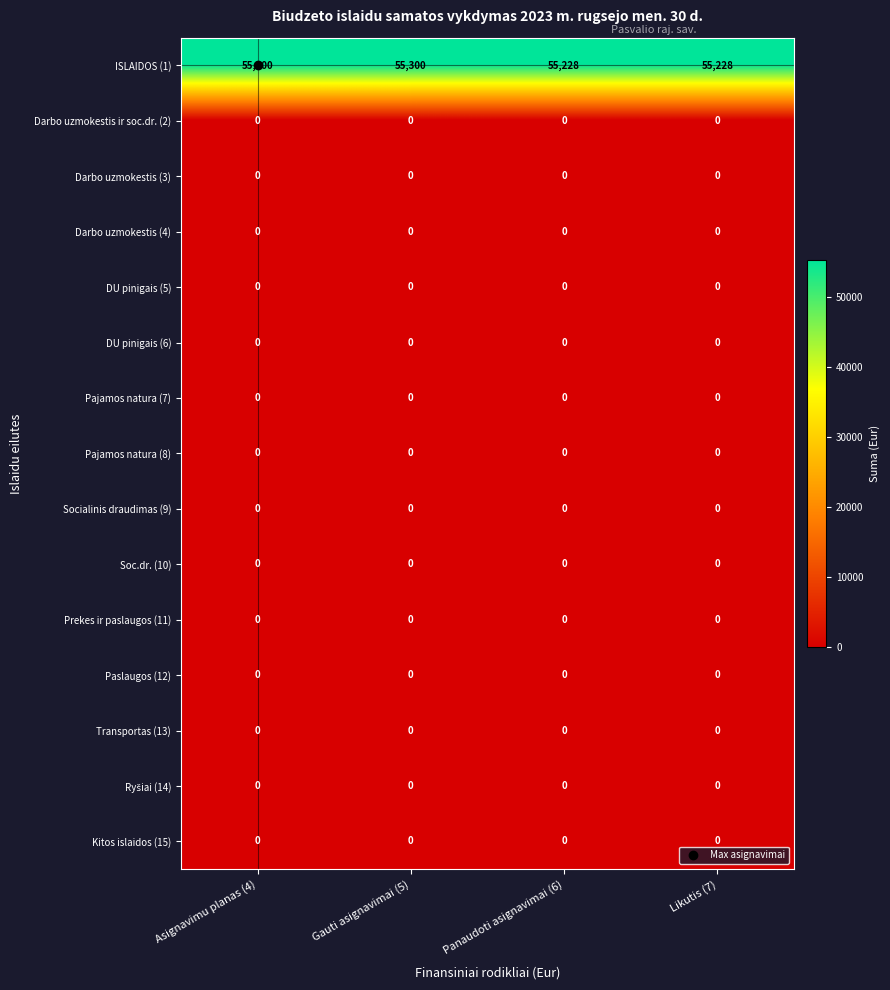

Which series changed the most between Asignavimu planas (4) and Panaudoti asignavimai (6)?

ISLAIDOS (1)